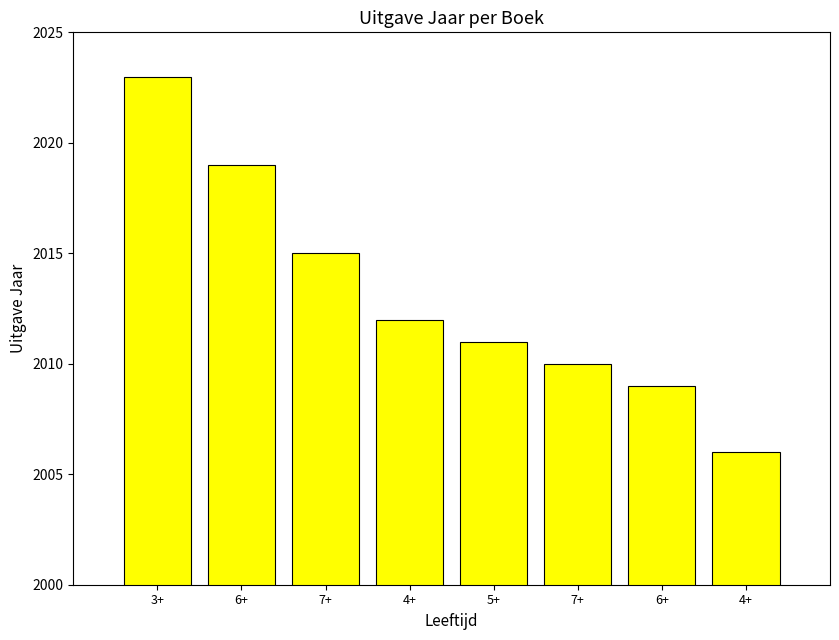

List the labels in order of value, largest first.

3+, 6+, 7+, 4+, 5+, 7+, 6+, 4+